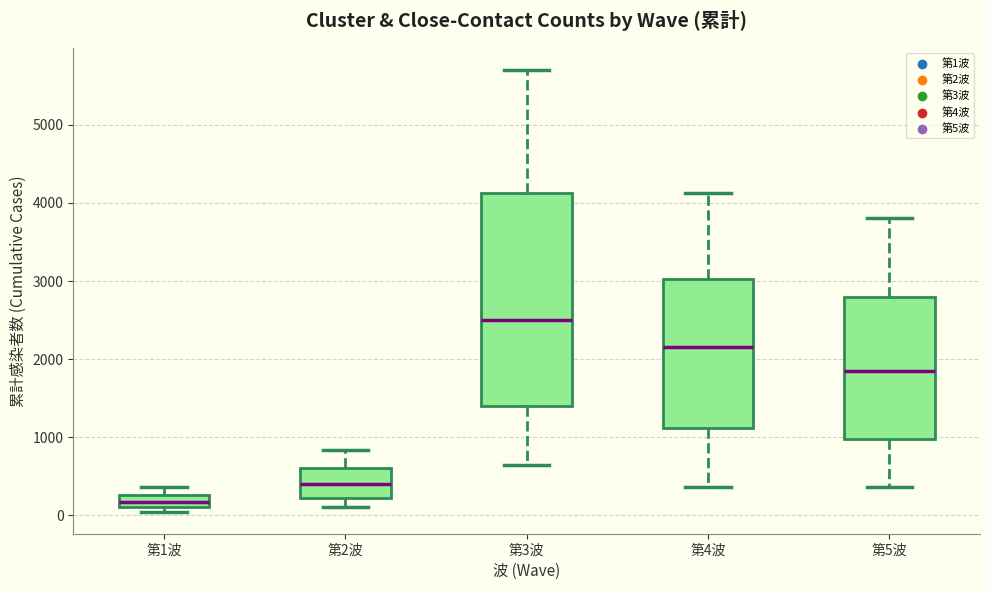

Which box has the highest median line?

第3波